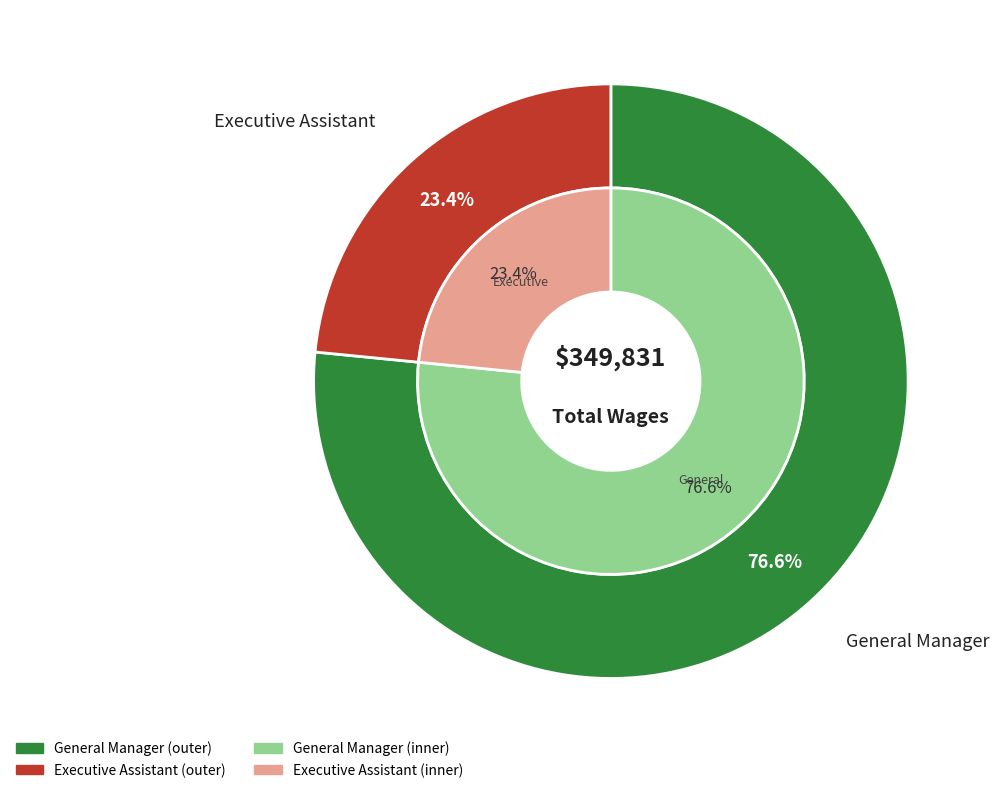

To the nearest percent, what is the difference between the largest and smallest slice percentages?

53%